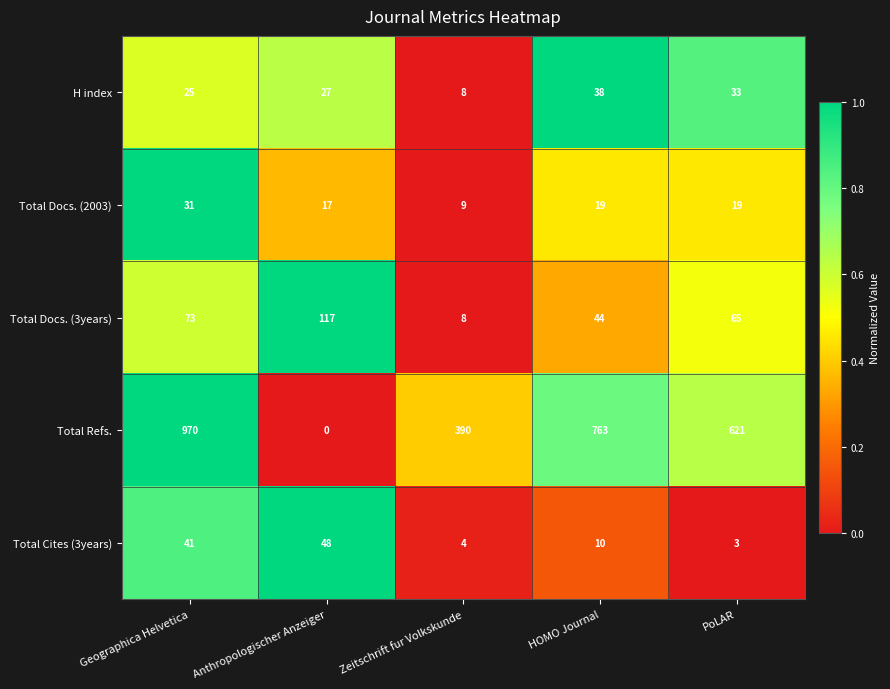

The Total Docs. (2003) series shows 9 at Zeitschrift fur Volkskunde. True or false?

True